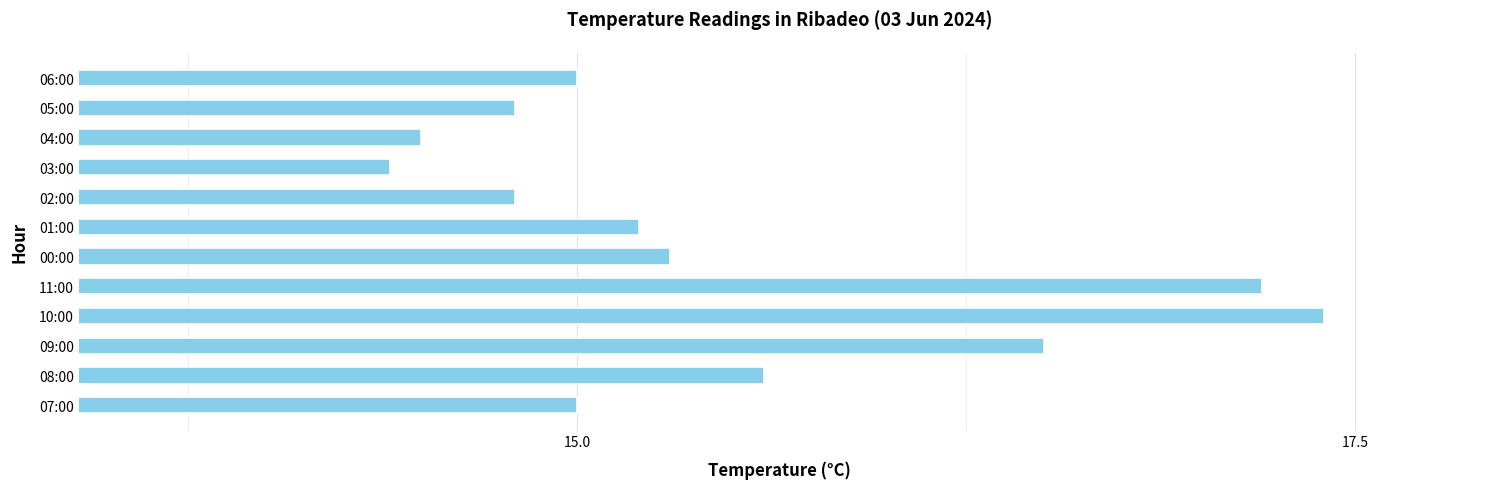

Approximately how many times larger is the value at 05:00 compared to 01:00?

1.0